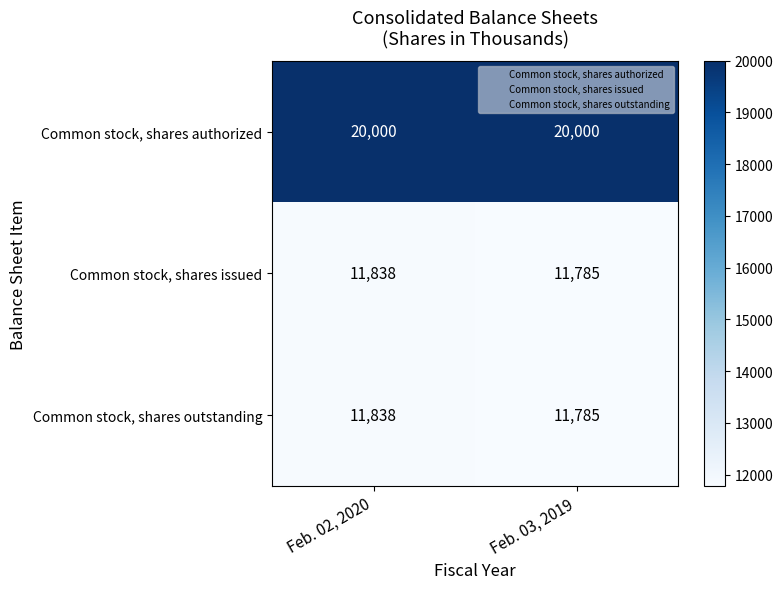

What is the average value of the Common stock, shares authorized series?

20000